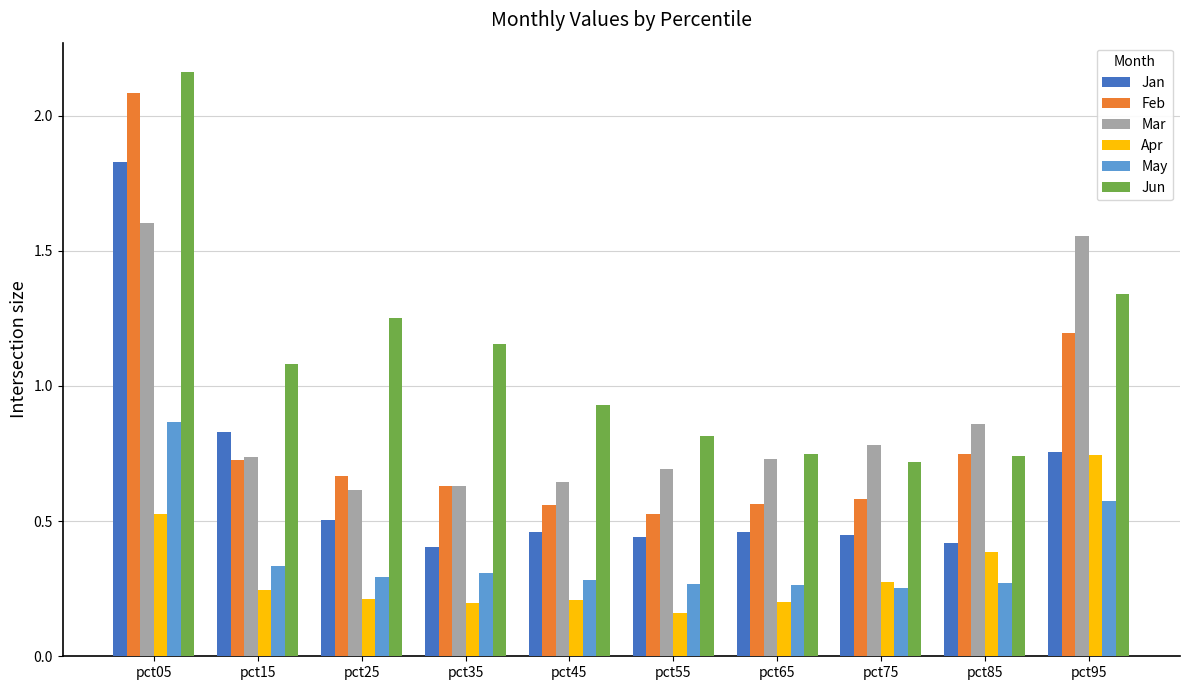

What is the sum of the Feb values at pct65 and pct75?

1.1